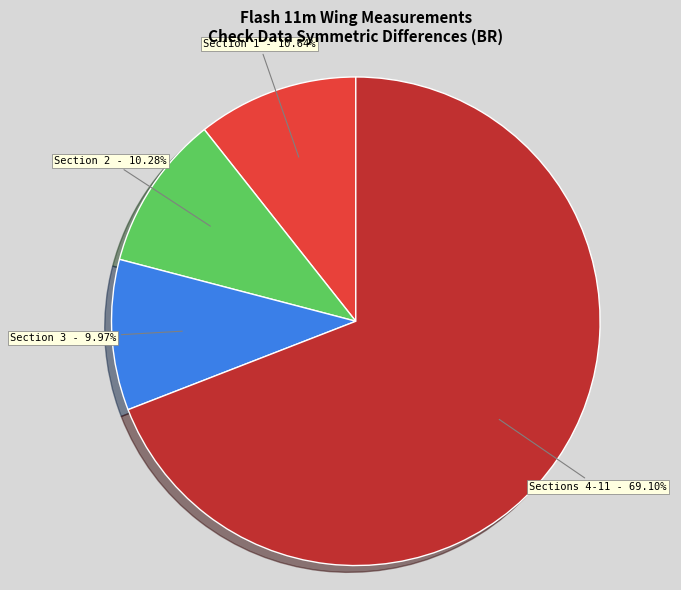

What is the largest slice in the pie chart?

Sections 4-11